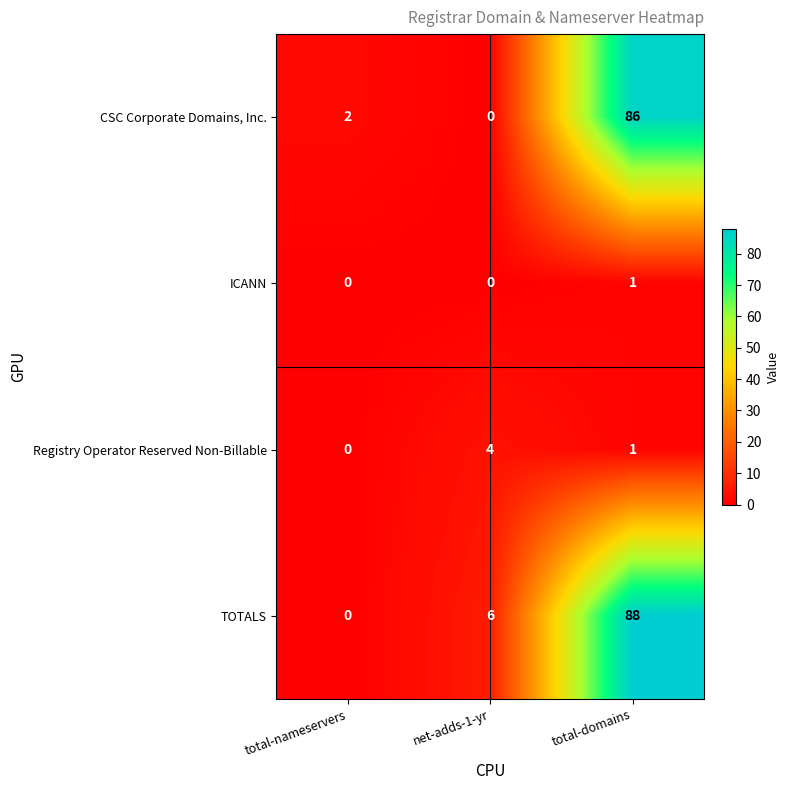

True or false: CSC Corporate Domains, Inc. has a value of -30 at net-adds-1-yr.

False